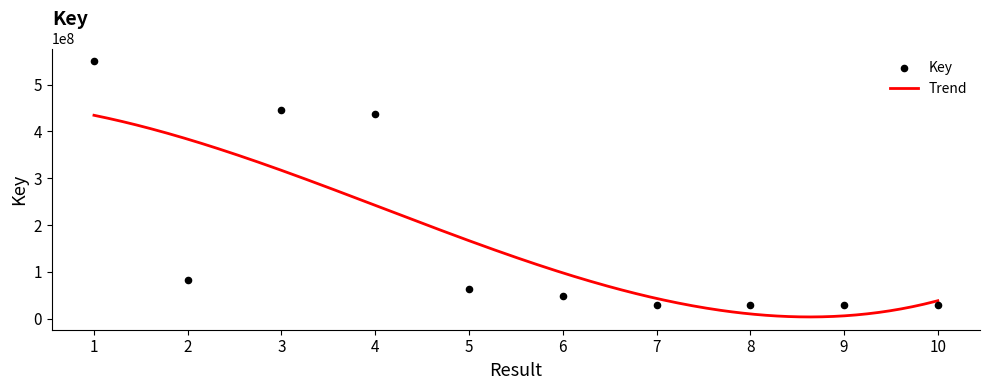

What is the change in value from 2 to 10?

-53536040